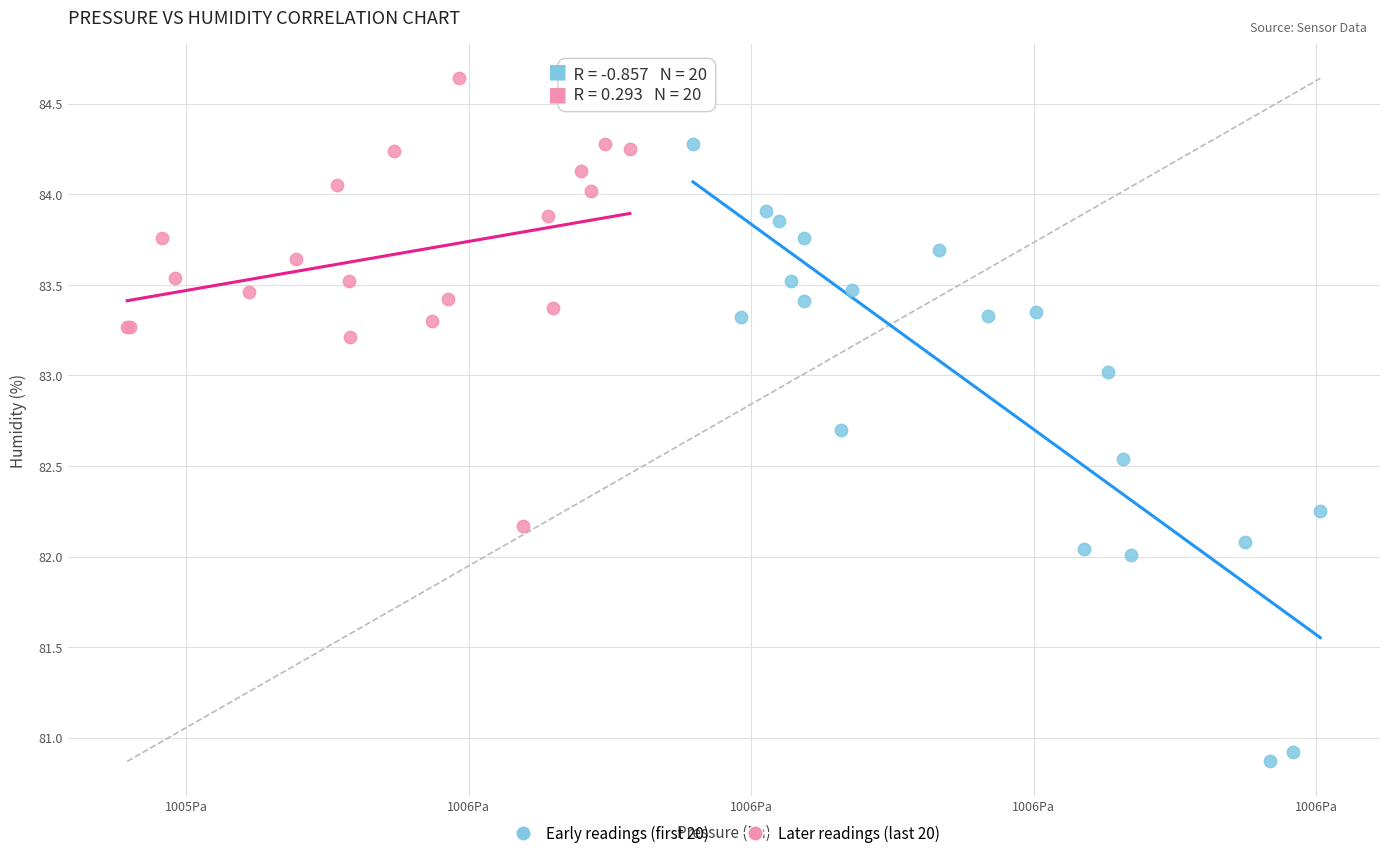

Which series reaches the minimum Y coordinate?

Early readings (first 20)